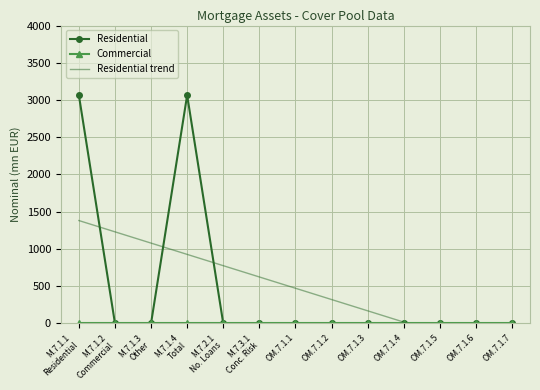

Where is the first local maximum for Residential?

M.7.1.4
Total